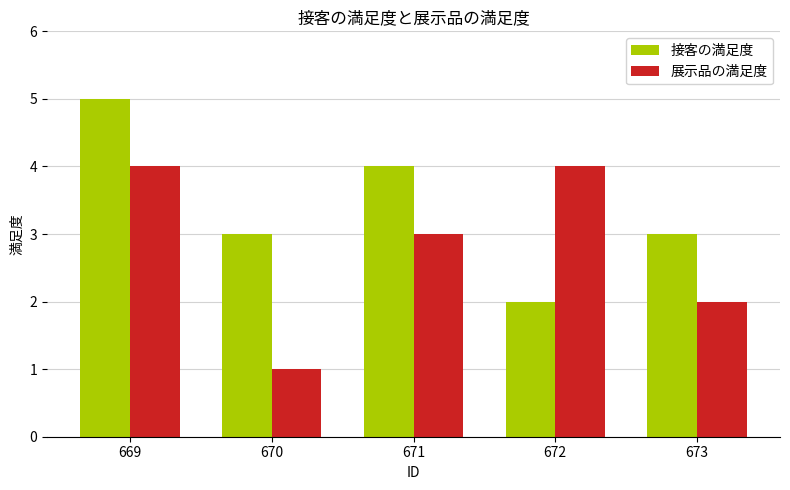

Reading left to right, transcribe all the data shown in this chart.

接客の満足度: 5	3	4	2	3
展示品の満足度: 4	1	3	4	2